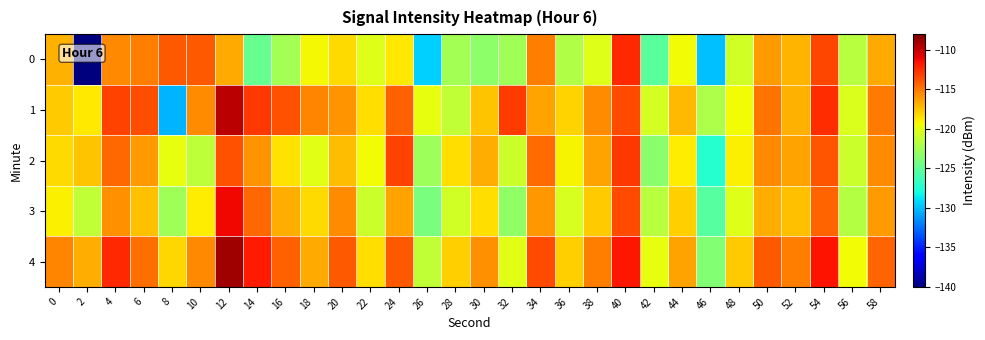

Which series has the largest total across all categories?

4